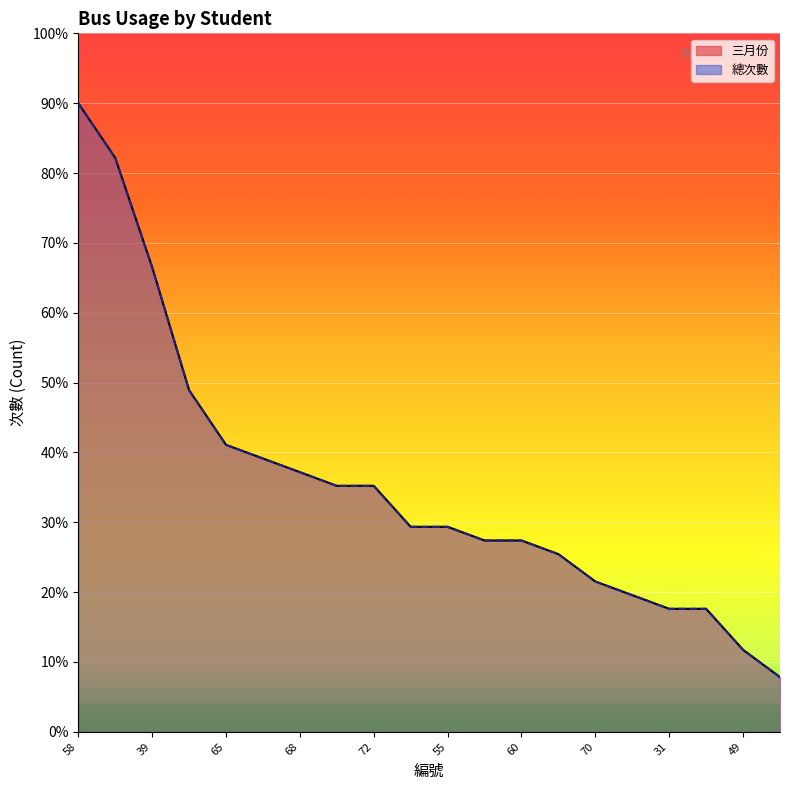

How many data points in 三月份 are above 14?

11